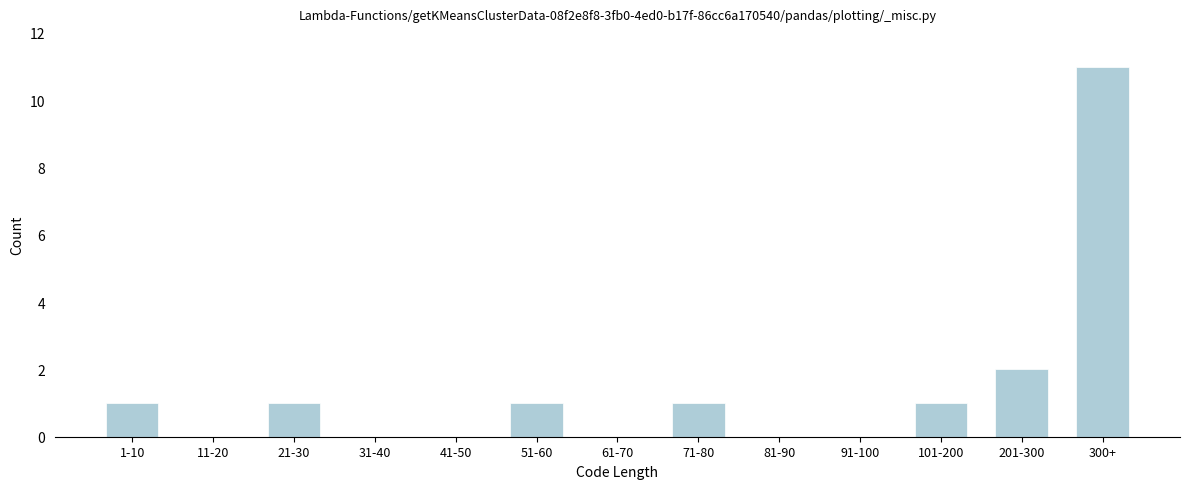

Reading left to right, transcribe all the data shown in this chart.

1-10=1	11-20=0	21-30=1	31-40=0	41-50=0	51-60=1	61-70=0	71-80=1	81-90=0	91-100=0	101-200=1	201-300=2	300+=11